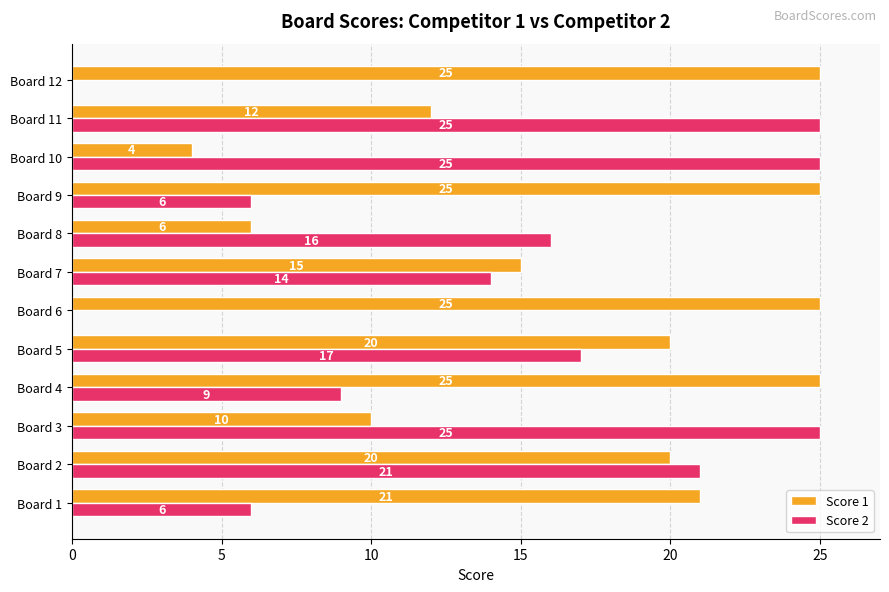

What is the maximum value shown in the chart?

25